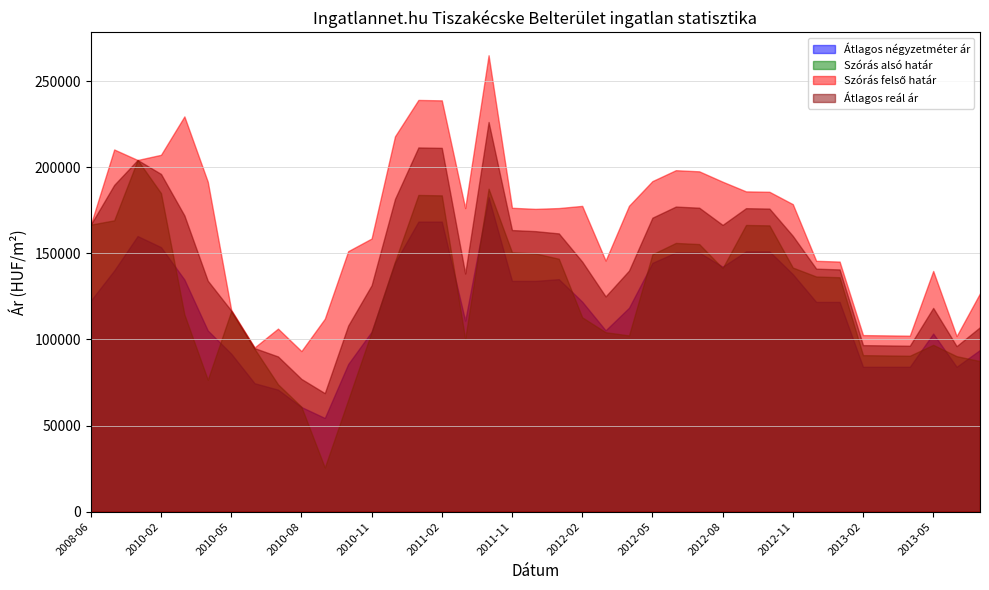

At which label is Átlagos négyzetméter ár closest to 118504?

2012-04